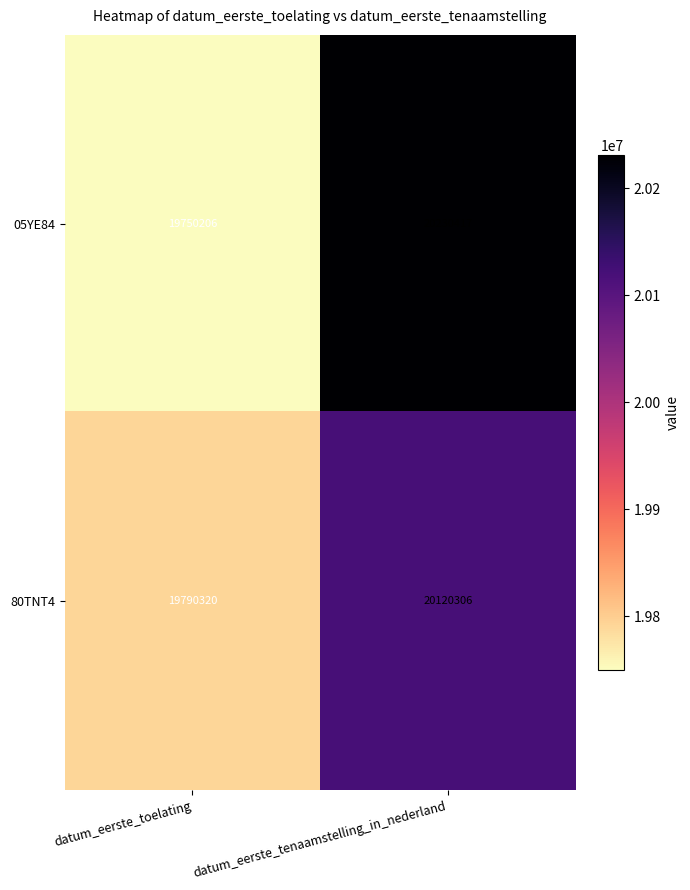

Reading right to left, list all the values displayed in this chart.

05YE84: datum_eerste_tenaamstelling_in_nederland=20230417	datum_eerste_toelating=19750206
80TNT4: datum_eerste_tenaamstelling_in_nederland=20120306	datum_eerste_toelating=19790320